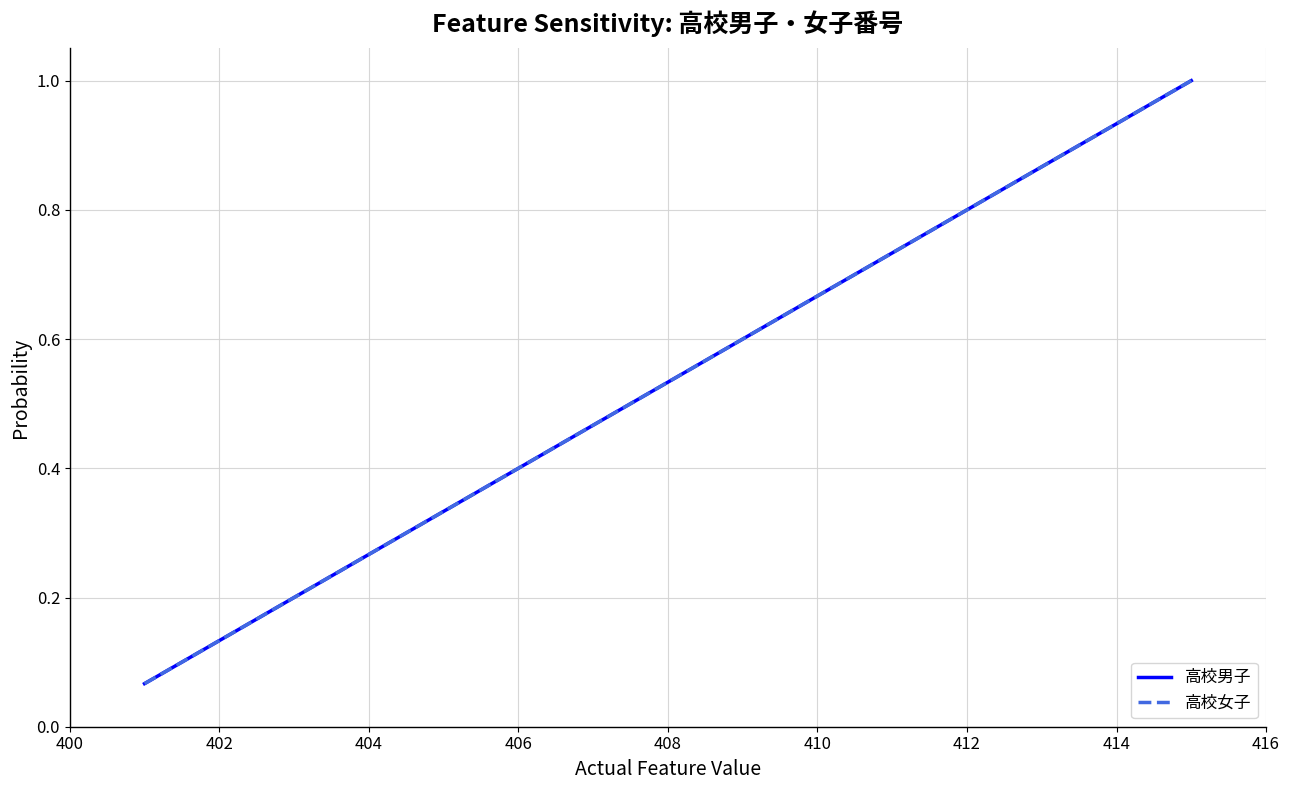

Does the chart display data point markers on the line(s)?

No